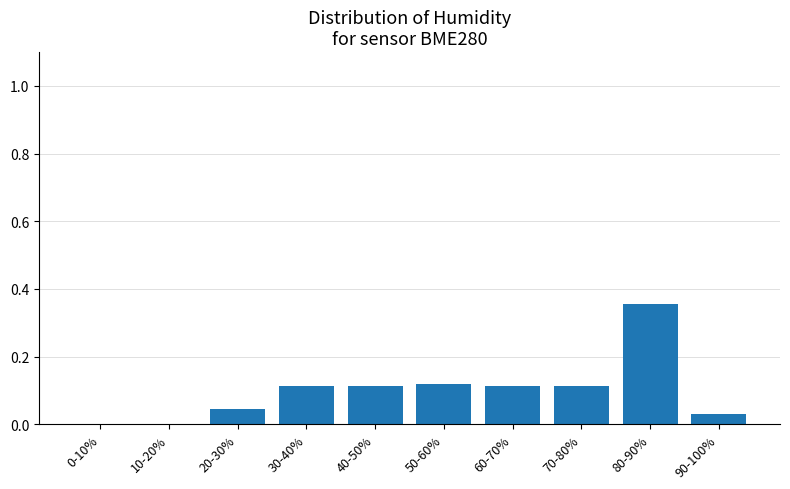

Which category has the highest value across all series?

80-90%